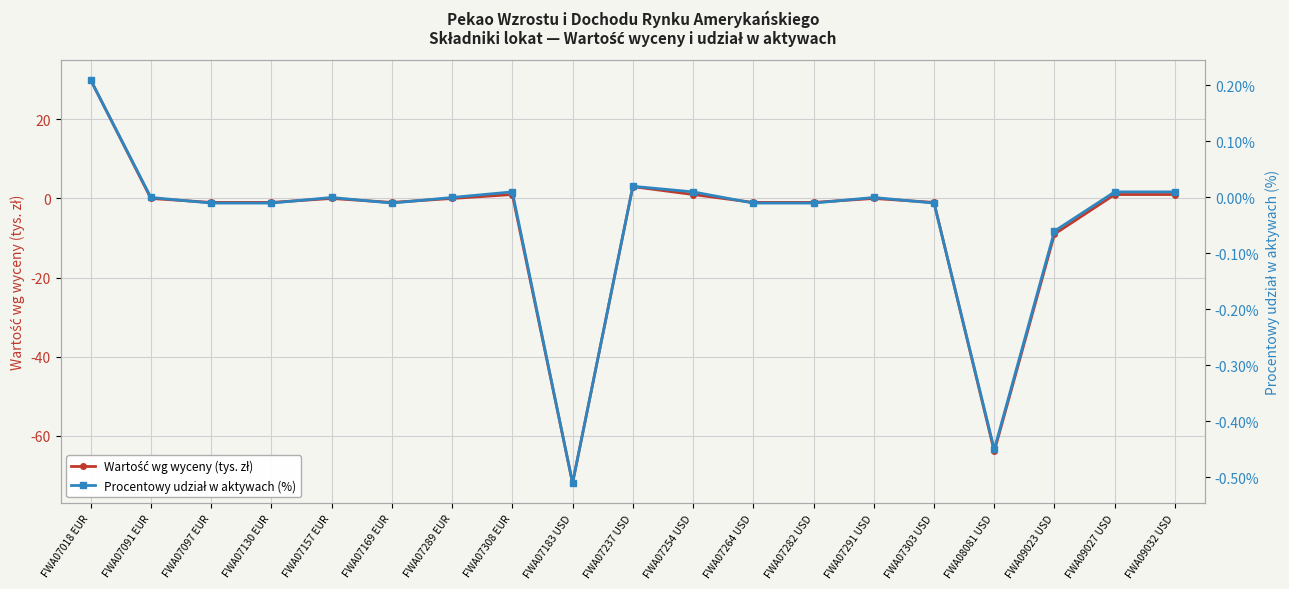

Which series changed the most between FWA07289 EUR and FWA07183 USD?

Wartość wg wyceny (tys. zł)